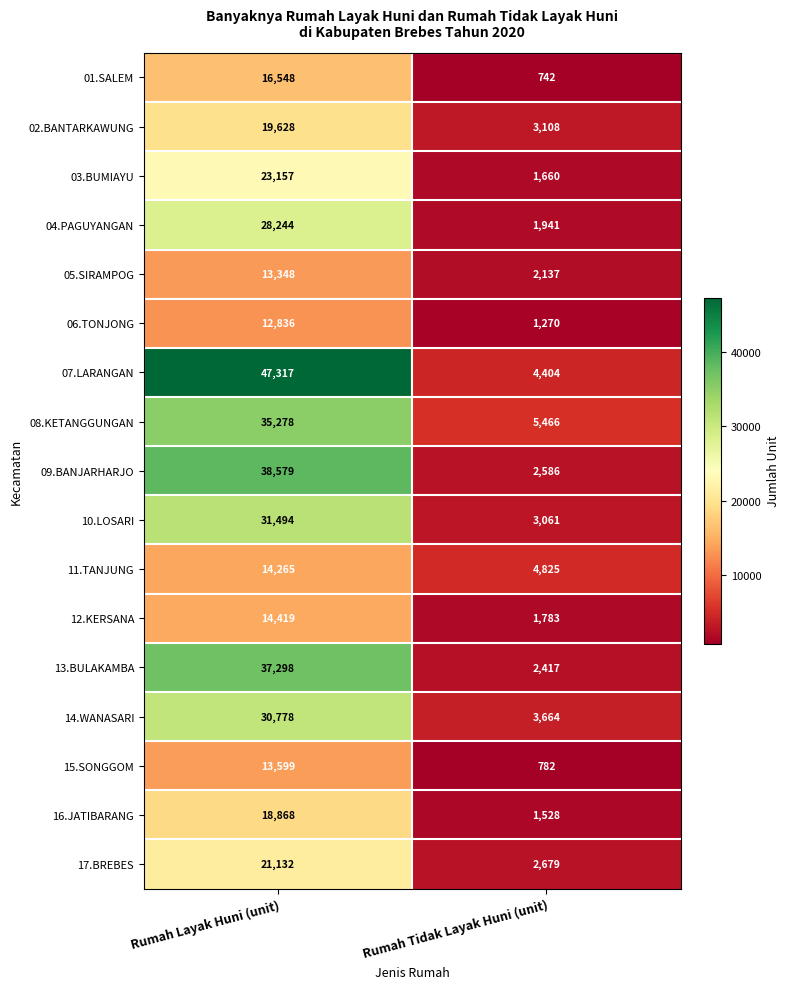

What is the difference between the maximum and minimum values in the 16.JATIBARANG series?

17340